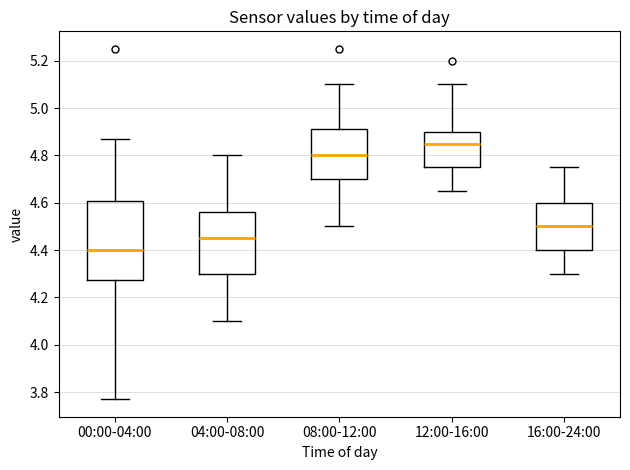

Reading left to right, read every box against the y-axis: the position of its median line, the range the box covers, and the ends of its whiskers. The values are not printed on the chart, so give them approximately, as read against the axis.

00:00-04:00: median 4.40, box 4.28 to 4.60, whiskers 3.78 to 4.88
04:00-08:00: median 4.46, box 4.30 to 4.56, whiskers 4.10 to 4.80
08:00-12:00: median 4.80, box 4.70 to 4.92, whiskers 4.50 to 5.10
12:00-16:00: median 4.86, box 4.76 to 4.90, whiskers 4.66 to 5.10
16:00-24:00: median 4.50, box 4.40 to 4.60, whiskers 4.30 to 4.76